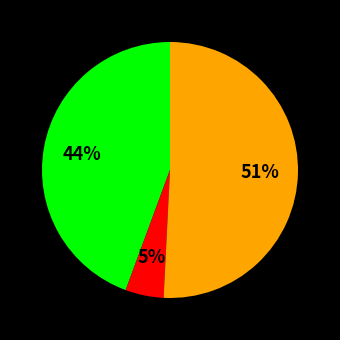

To the nearest percent, what is the average slice percentage?

33%